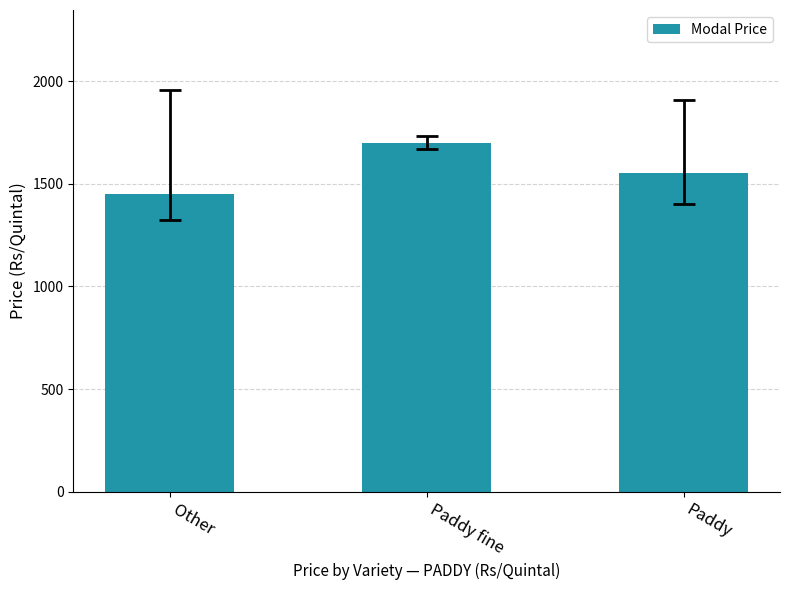

Is it true that the value at Other is 334?

False